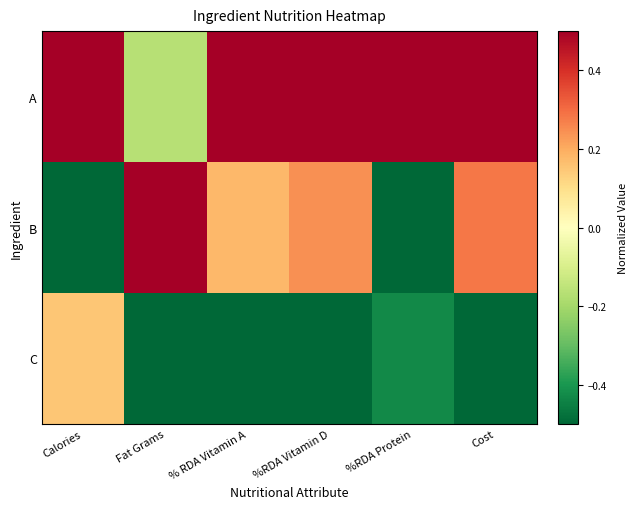

Which series has the largest range (max minus min)?

B